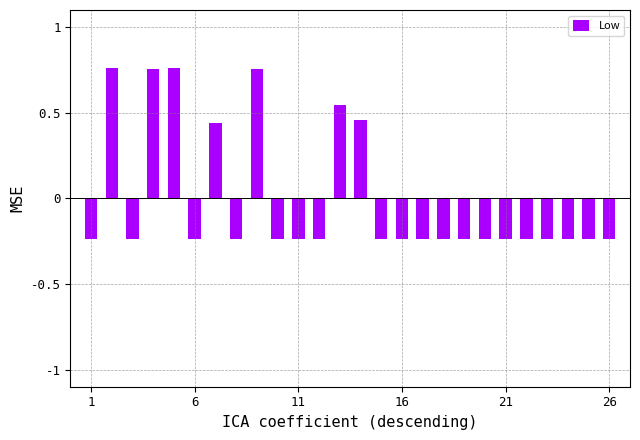

Count the values in the range 0 to 1.

7